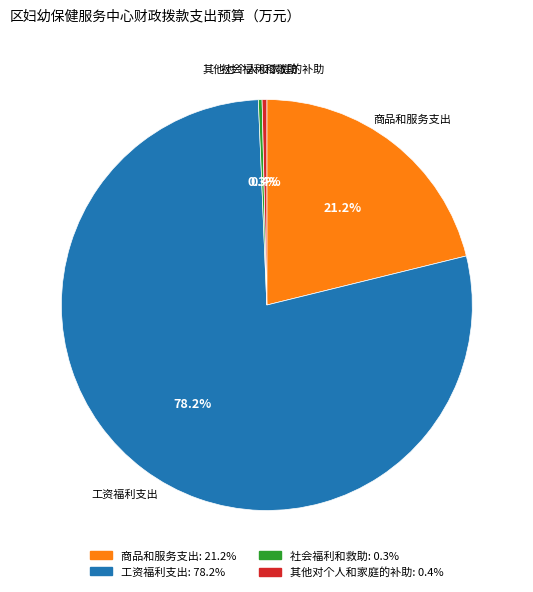

Which slice is the largest?

工资福利支出